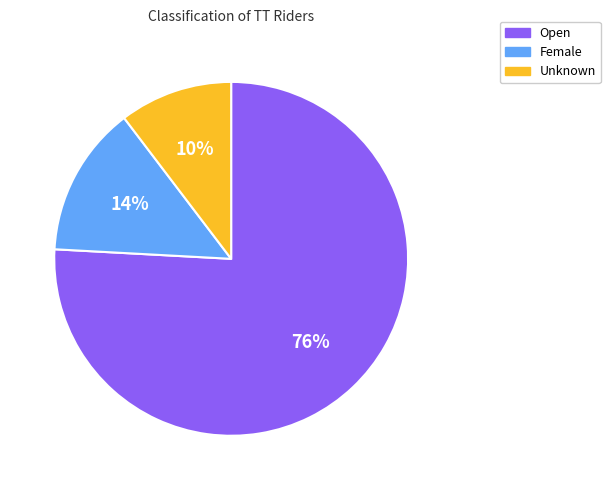

Approximately how many times larger is the value at Female compared to Open?

0.2